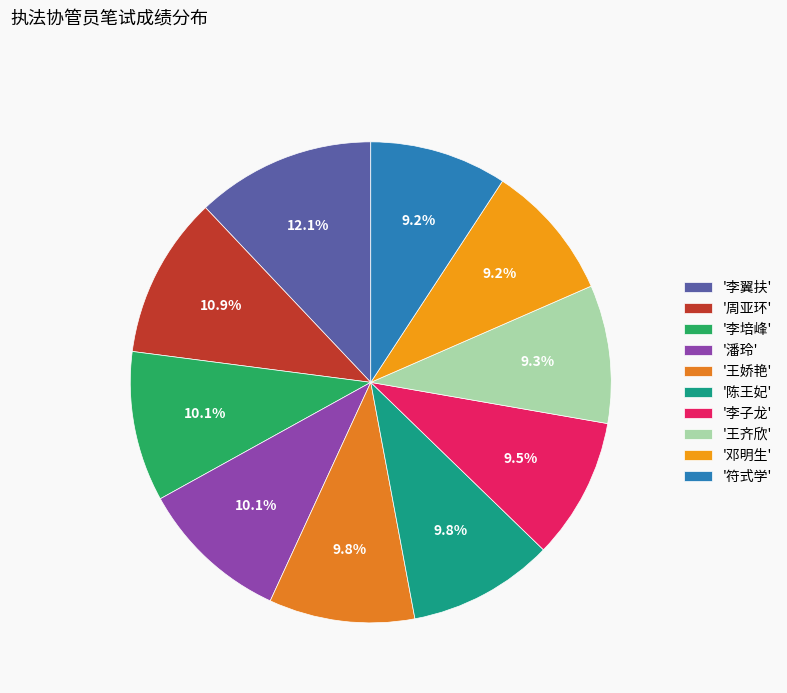

Which category has the biggest portion of the pie?

'李翼扶'